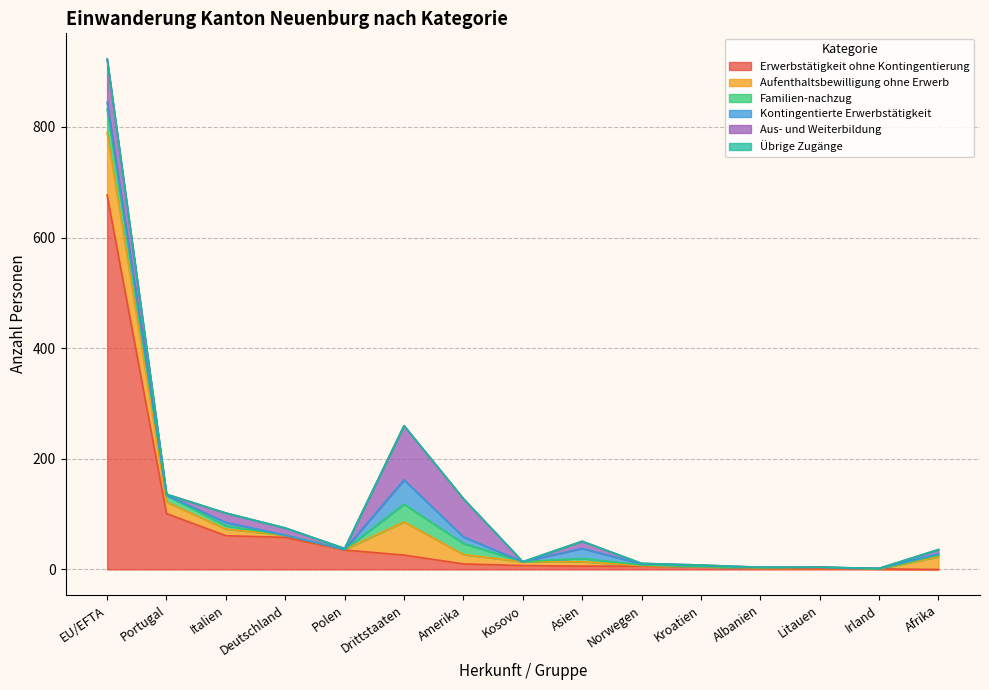

How many lines are shown in the chart?

6